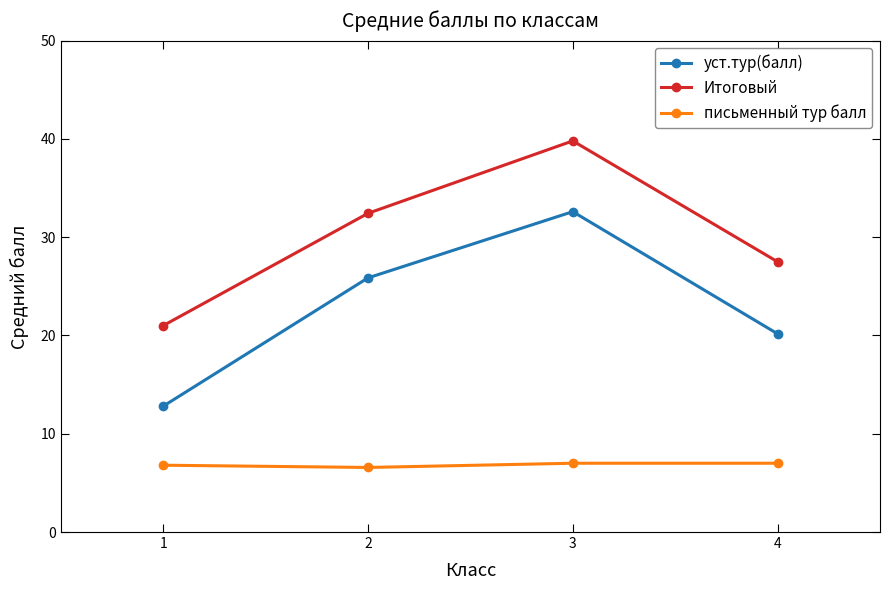

What is the value of the Итоговый point at the 3rd from the left?

39.8